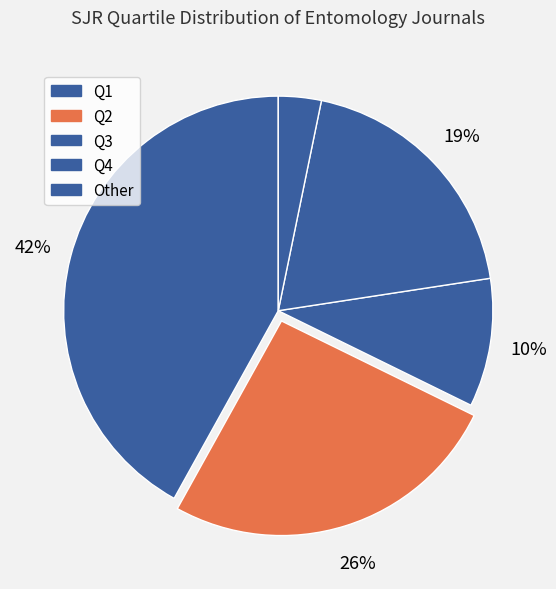

Combined, do Q1 and Other account for over 50%?

No